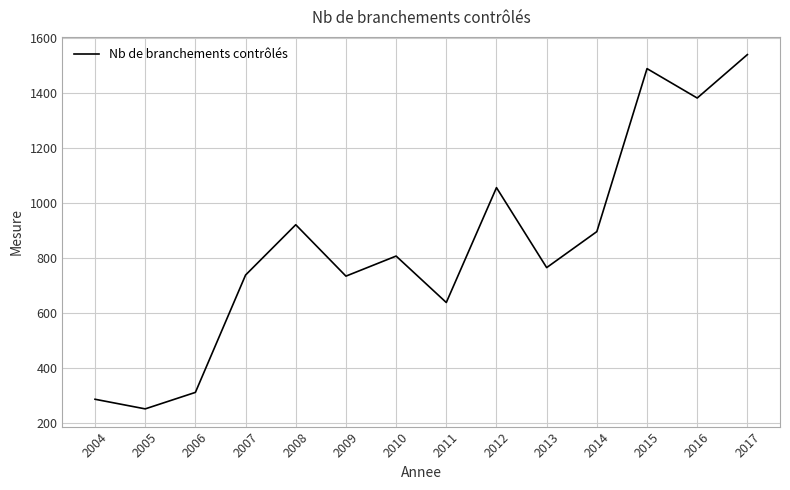

Approximately how many times larger is the value at 2015 compared to 2016?

1.1